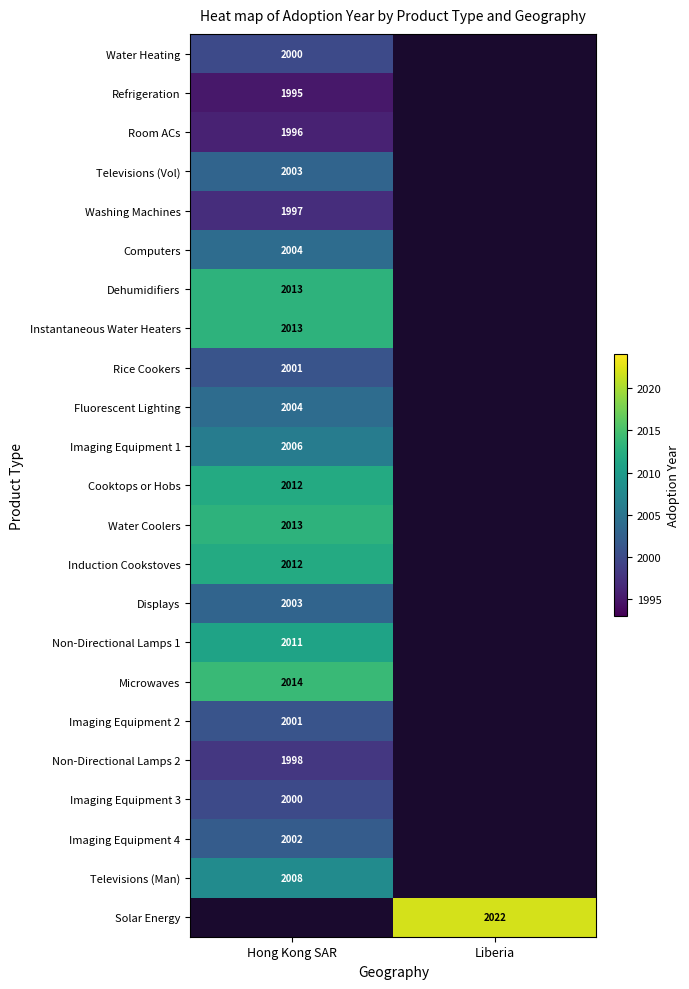

The Televisions (Vol) series shows 3465 at Hong Kong SAR. True or false?

False